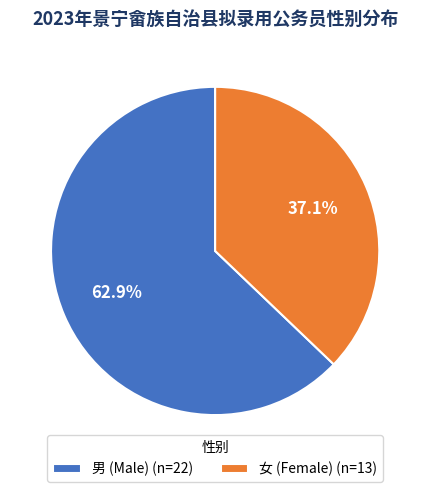

To the nearest percent, what is the difference between the largest and smallest slice percentages?

26%